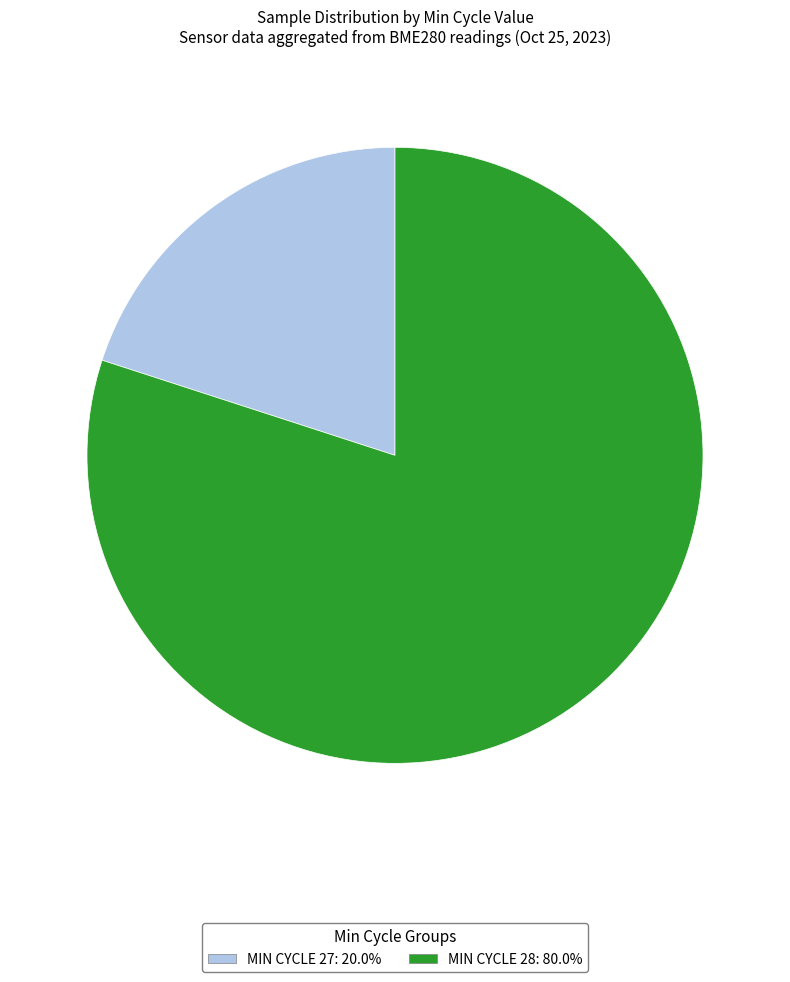

Is there any slice that represents more than half of the pie?

Yes